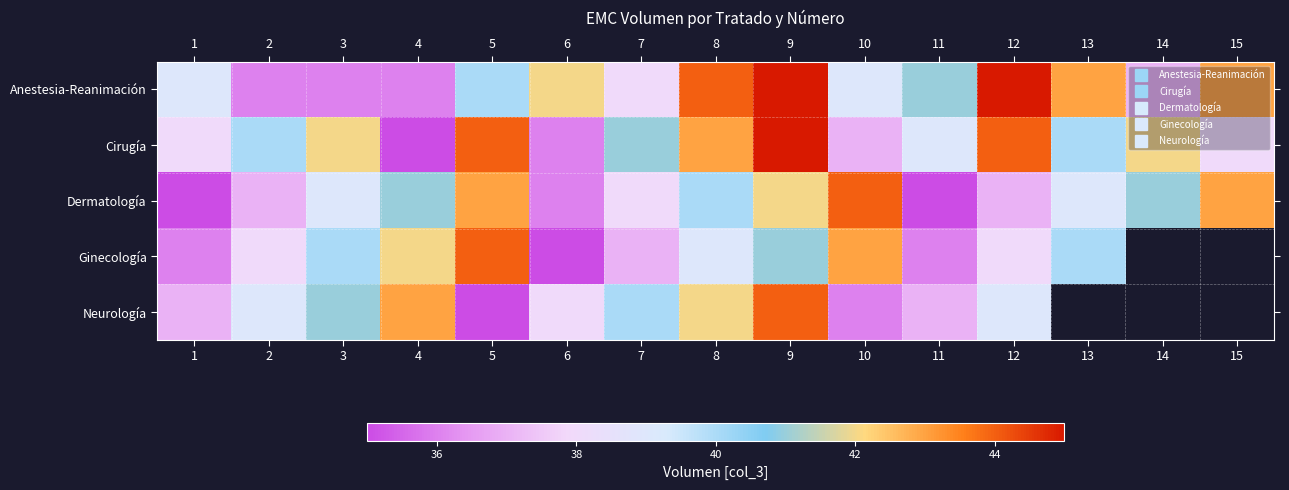

Is it true that Neurología equals 40.0 at 7?

True